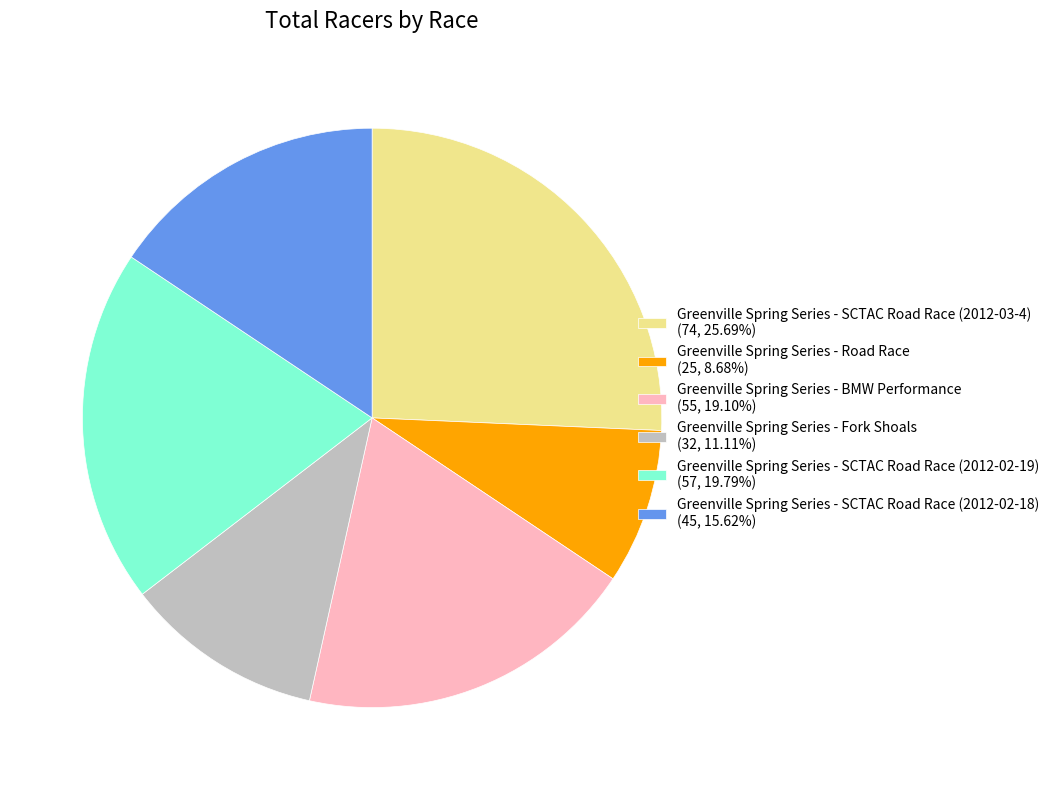

Which category has the smallest portion of the pie?

Greenville Spring Series - Road Race